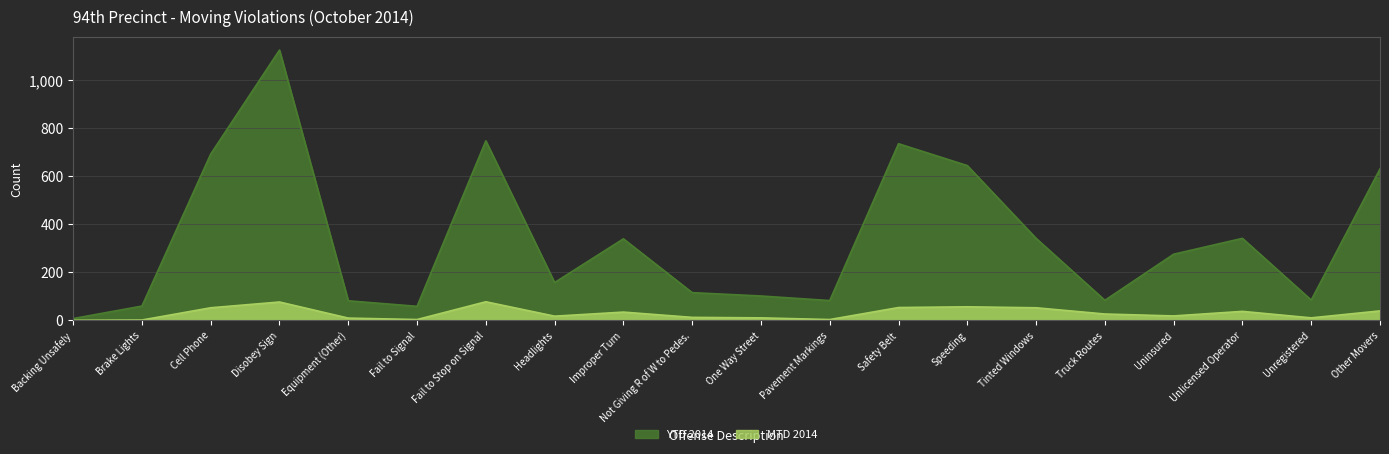

Reading left to right, extract all data points from this chart.

MTD 2014: 0	1	52	76	9	3	77	17	34	12	10	3	53	56	52	26	18	37	10	39
YTD 2014: 7	59	692	1125	81	58	747	157	339	115	101	82	735	644	341	83	275	341	84	630